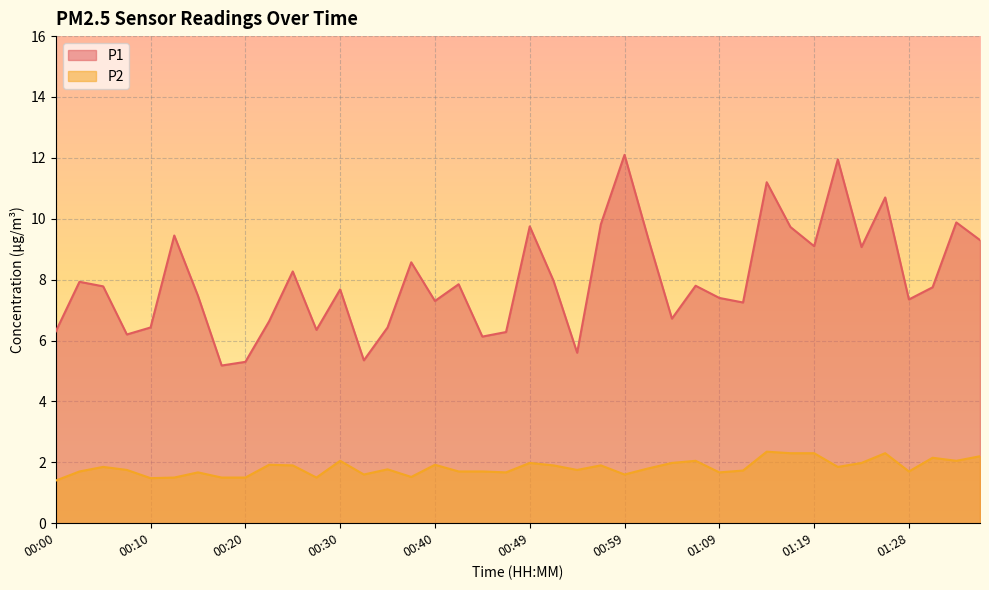

Rank the categories by P1 value from highest to lowest.

00:59, 01:21, 01:14, 01:26, 01:33, 00:57, 00:49, 01:16, 00:13, 01:02, 01:35, 01:19, 01:23, 00:37, 00:25, 00:52, 00:03, 00:42, 01:06, 00:05, 01:31, 00:30, 00:15, 01:09, 01:28, 00:40, 01:11, 01:04, 00:22, 00:10, 00:35, 00:27, 00:00, 00:47, 00:08, 00:44, 00:54, 00:32, 00:20, 00:18